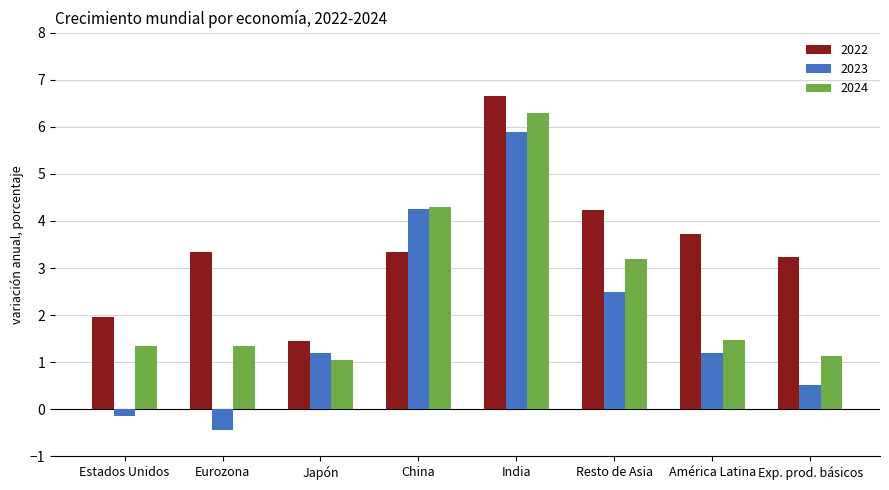

Where is 2024 nearest to the value 3?

Resto de Asia